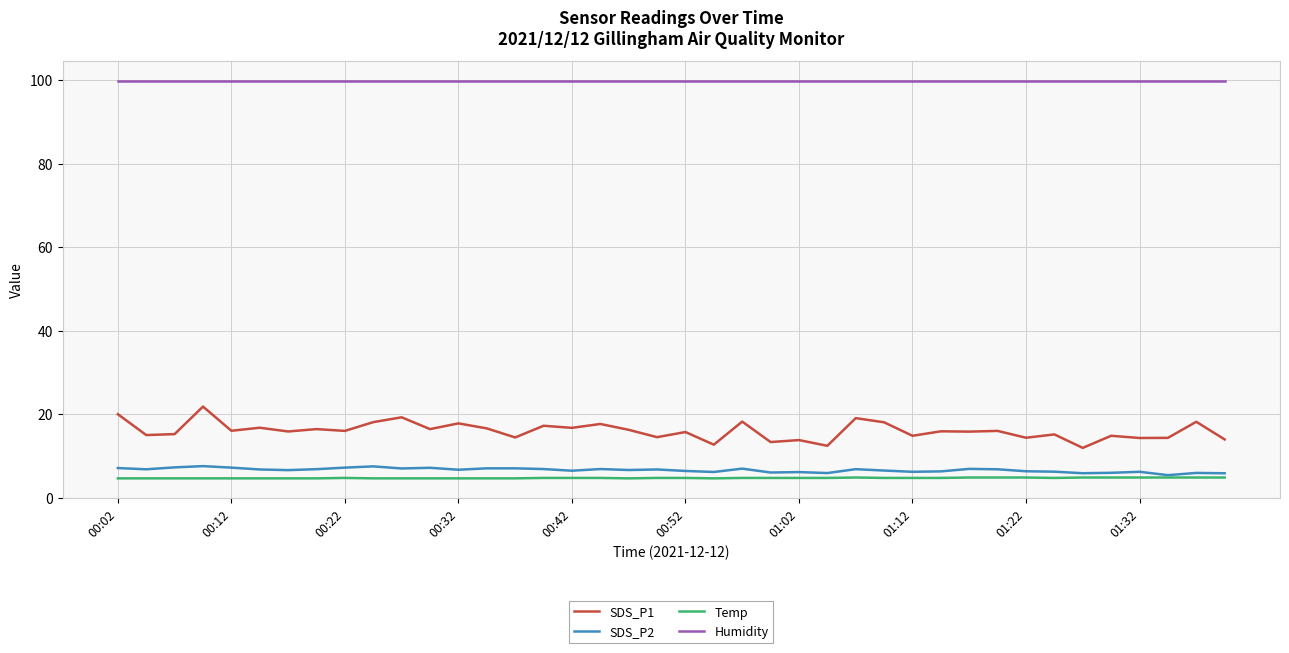

What is the highest value of the Temp series?

4.8